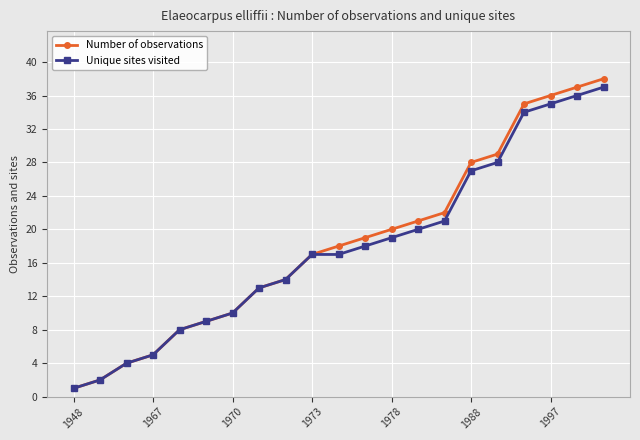

At how many categories does at least one series exceed 33?

4